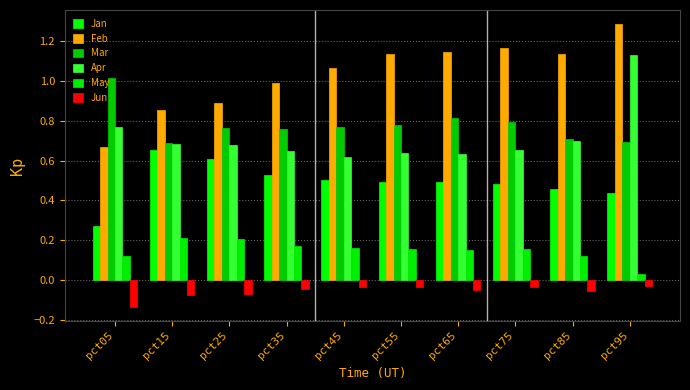

At pct35, list the series in order from smallest to largest.

Jun, May, Jan, Apr, Mar, Feb